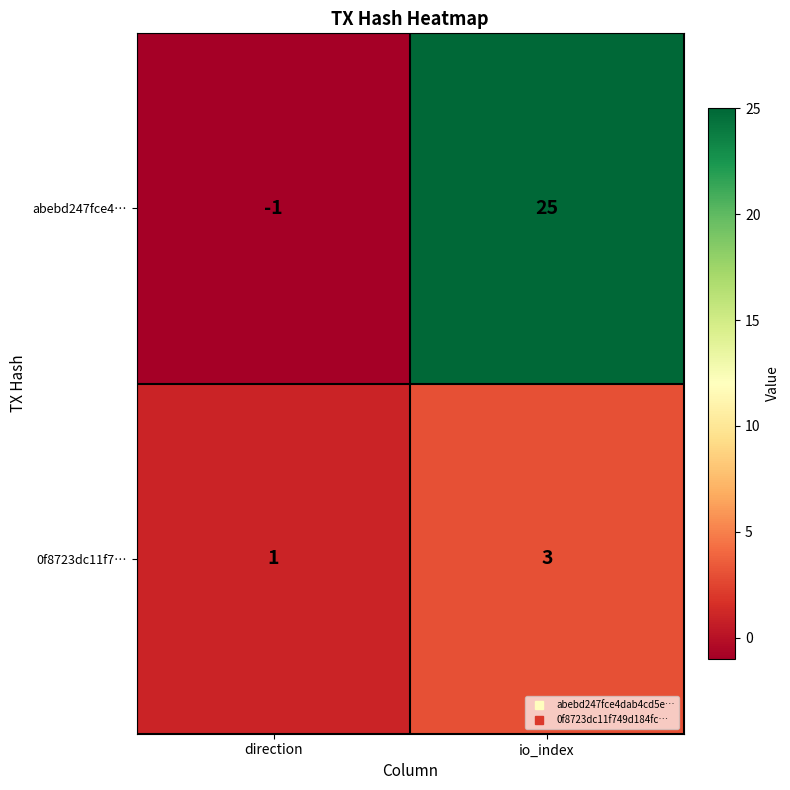

What value does the 0f8723dc11f7… series have at io_index?

3